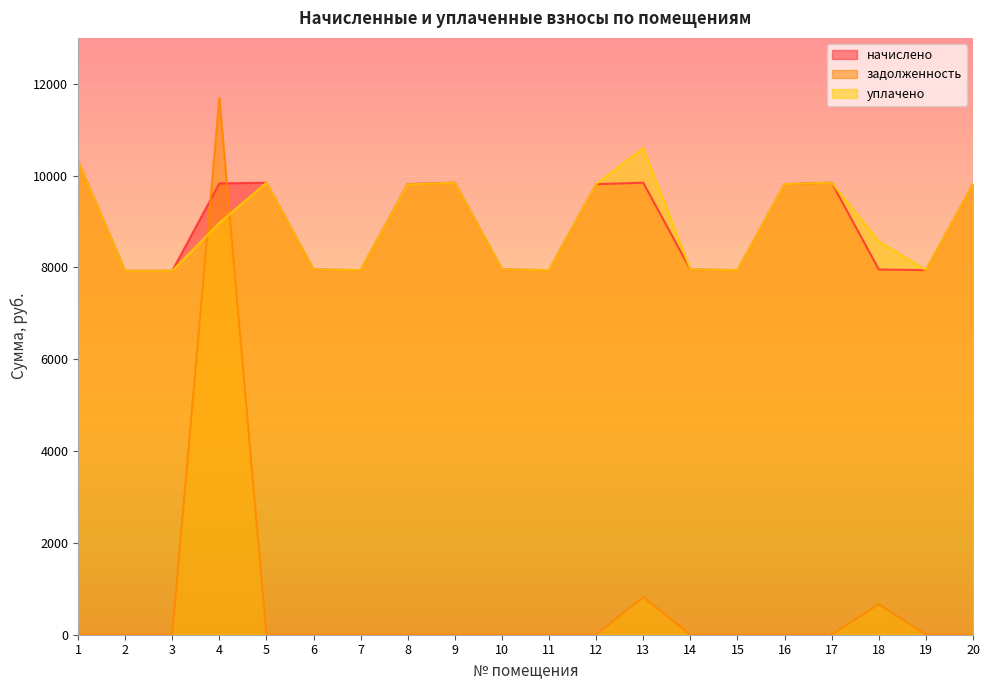

How many times do задолженность and начислено cross each other?

2